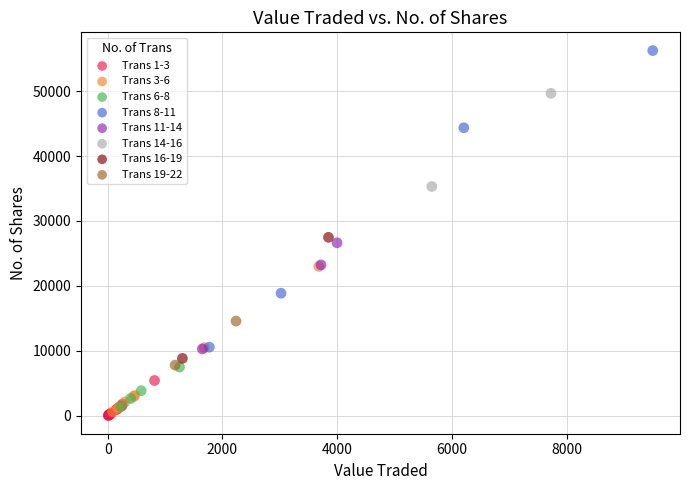

What are all the series names shown in the legend?

Trans 1-3, Trans 3-6, Trans 6-8, Trans 8-11, Trans 11-14, Trans 14-16, Trans 16-19, Trans 19-22